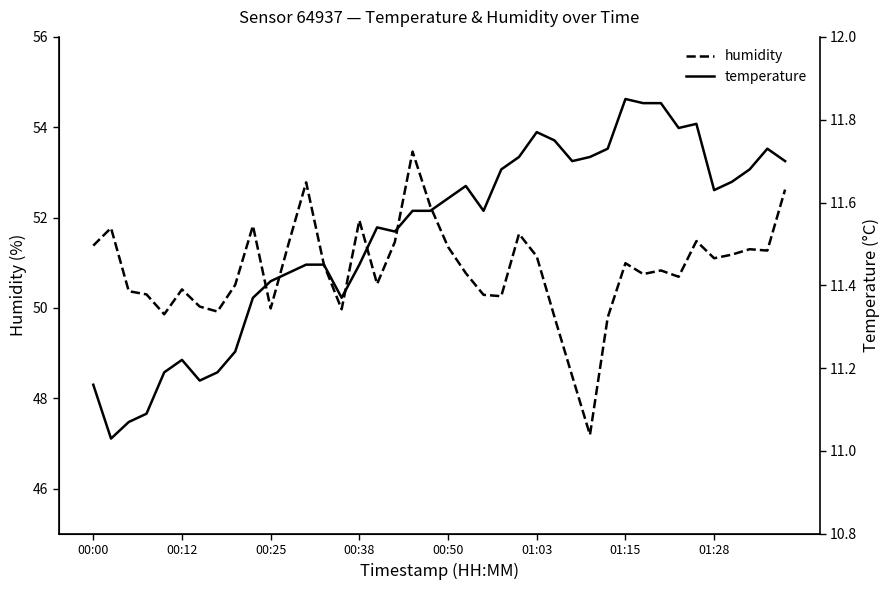

True or false: temperature and humidity intersect in this chart.

False